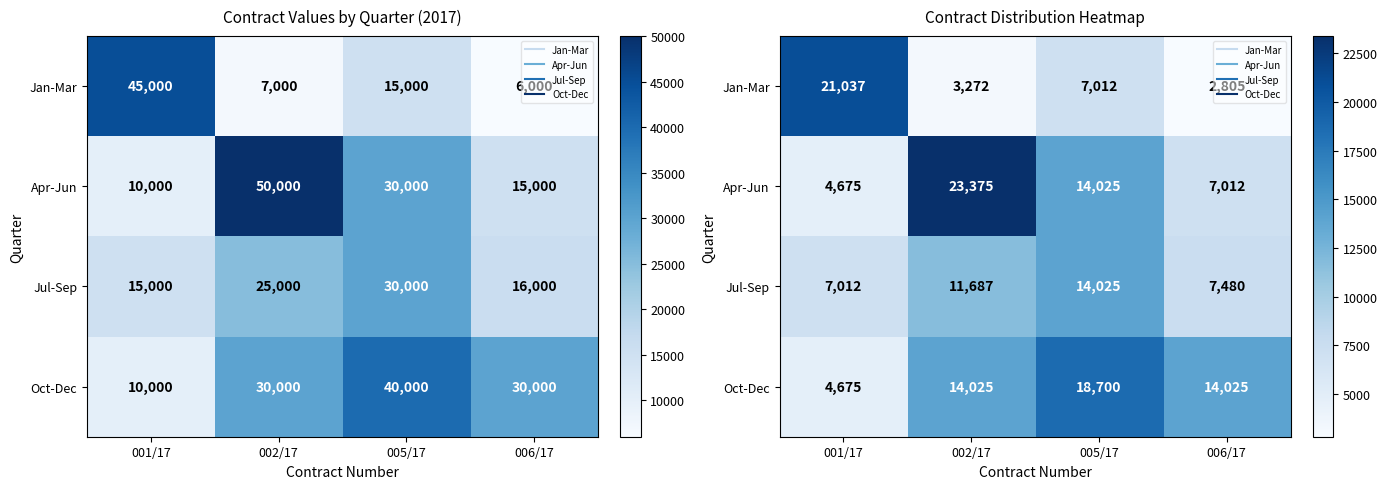

What is the average value of the Jul-Sep series?

10051.2